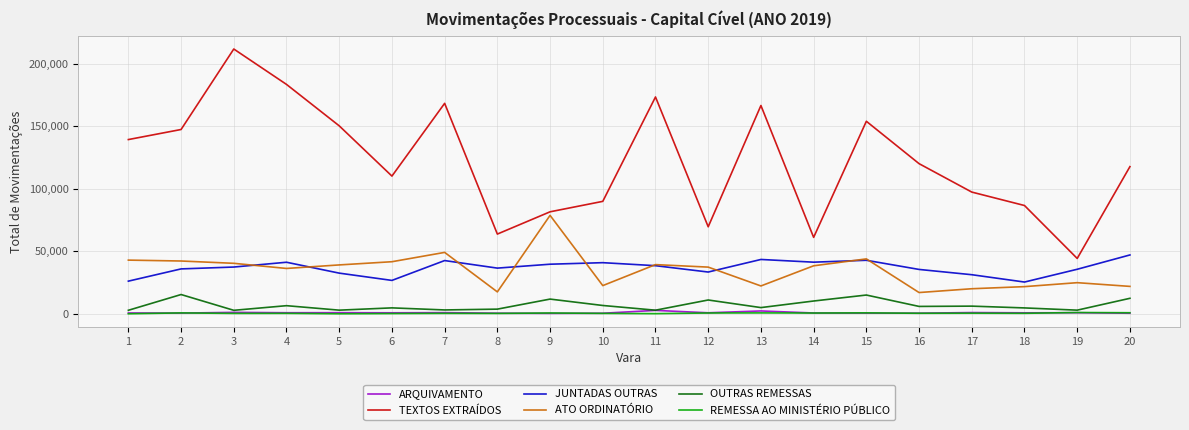

True or false: ATO ORDINATÓRIO and REMESSA AO MINISTÉRIO PÚBLICO intersect in this chart.

False